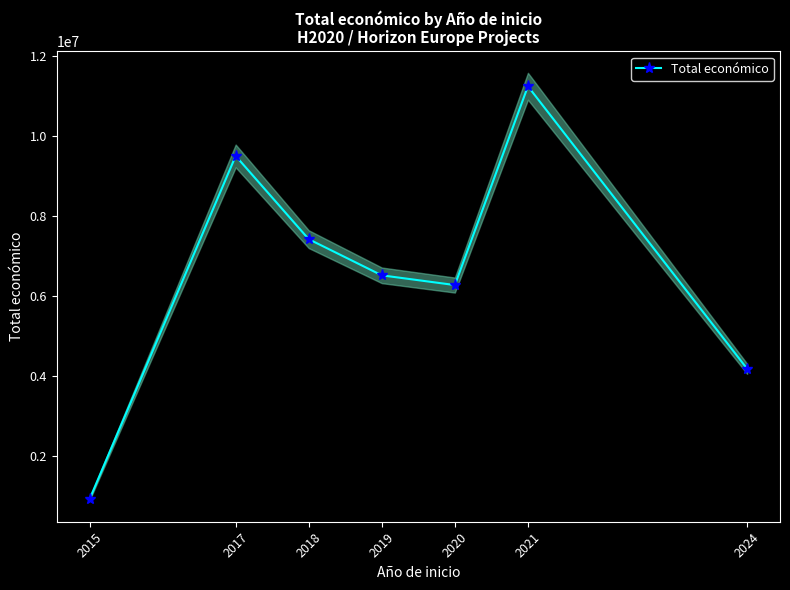

What is the ratio of the value at 2018 to the value at 2015?

8.2